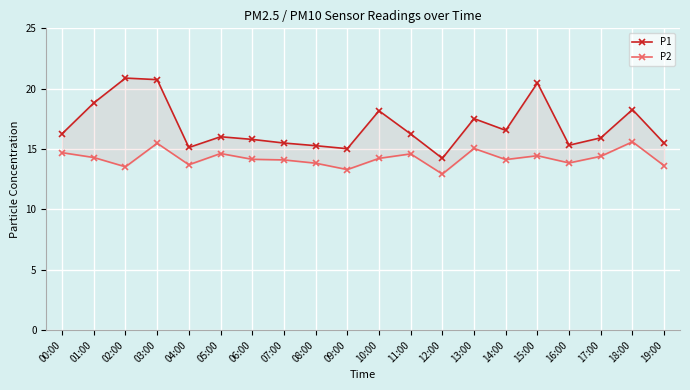

What is the sum of the P1 values at 12:00 and 10:00?

32.4